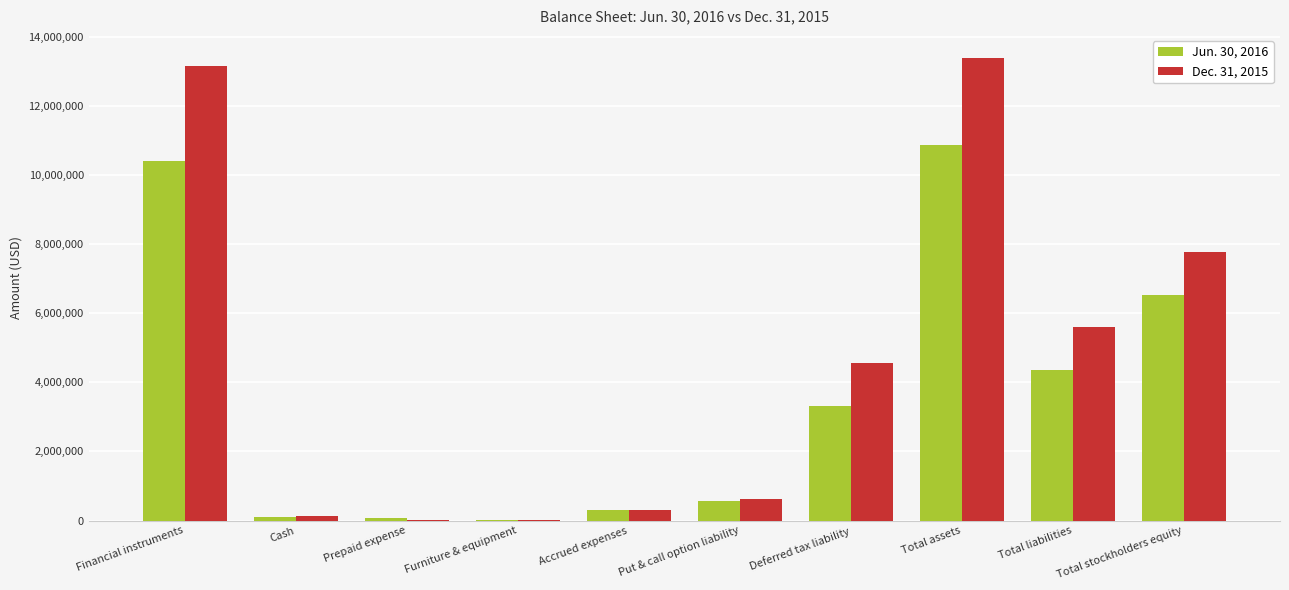

At which label does Dec. 31, 2015 reach its peak?

Total assets